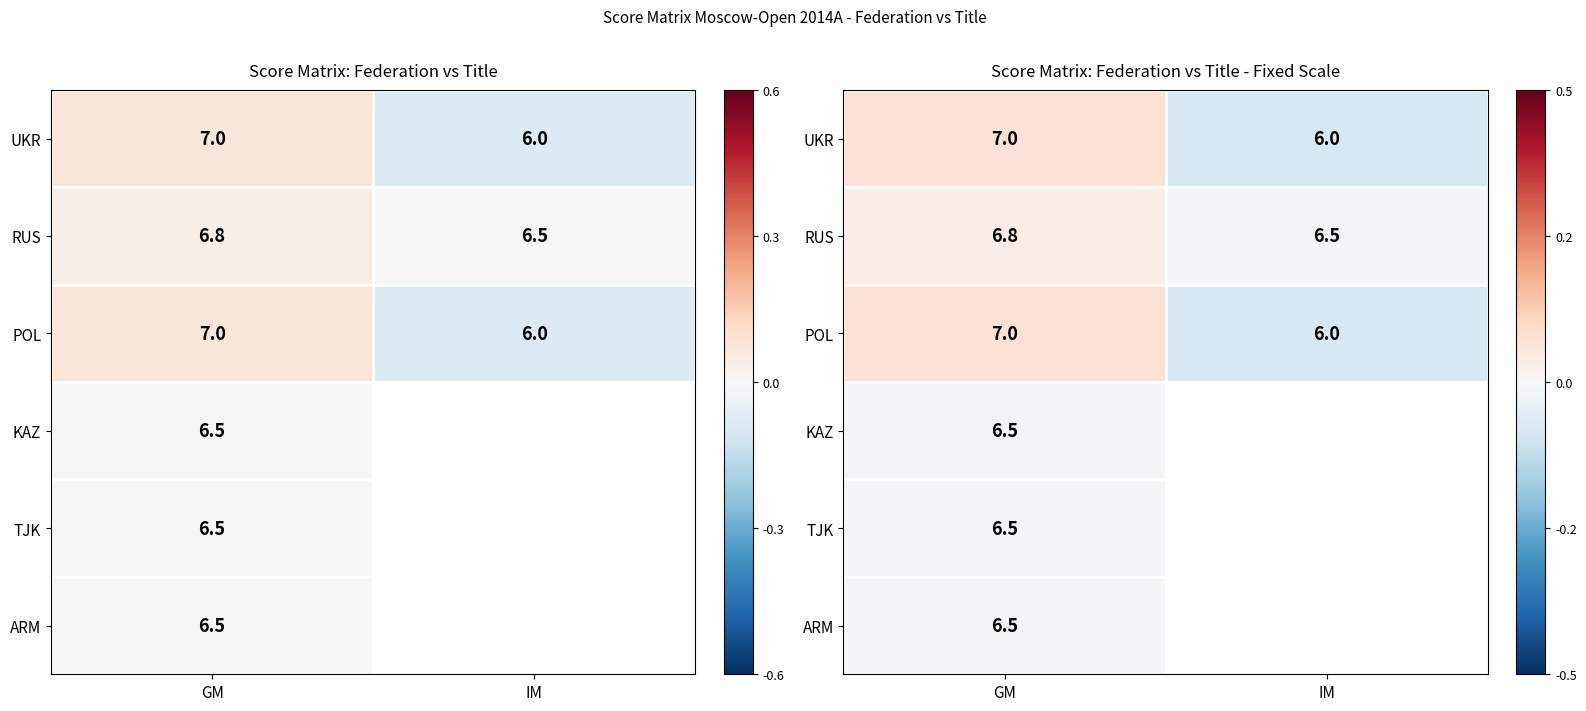

List the series in order of their overall mean, highest first.

RUS, POL, KAZ, TJK, ARM, UKR